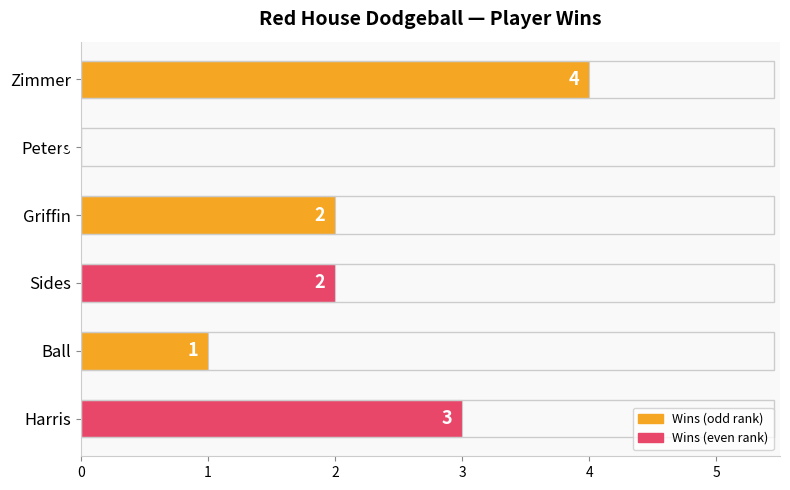

Reading top to bottom, extract all data points from this chart.

Zimmer=4	Peters=0	Griffin=2	Sides=2	Ball=1	Harris=3